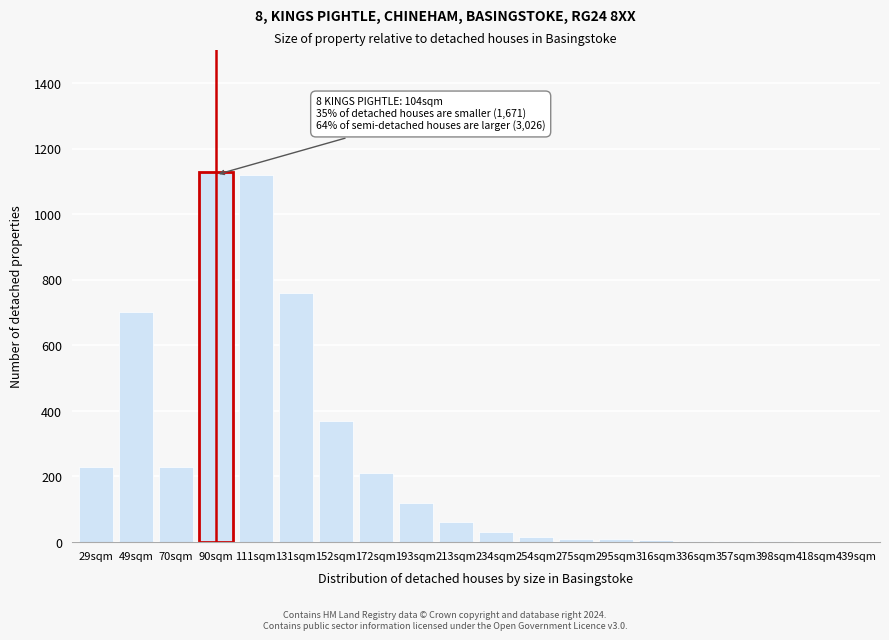

The chart shows a value of 1120 at 111sqm. True or false?

True